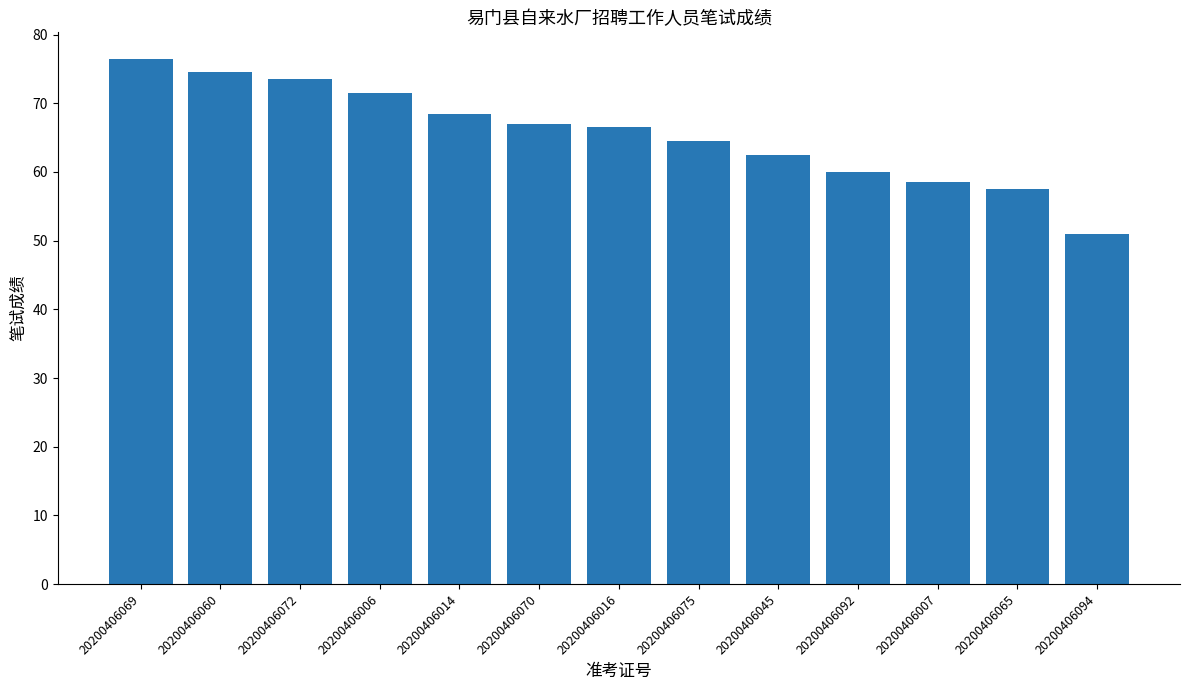

What is the smallest value displayed?

51.0